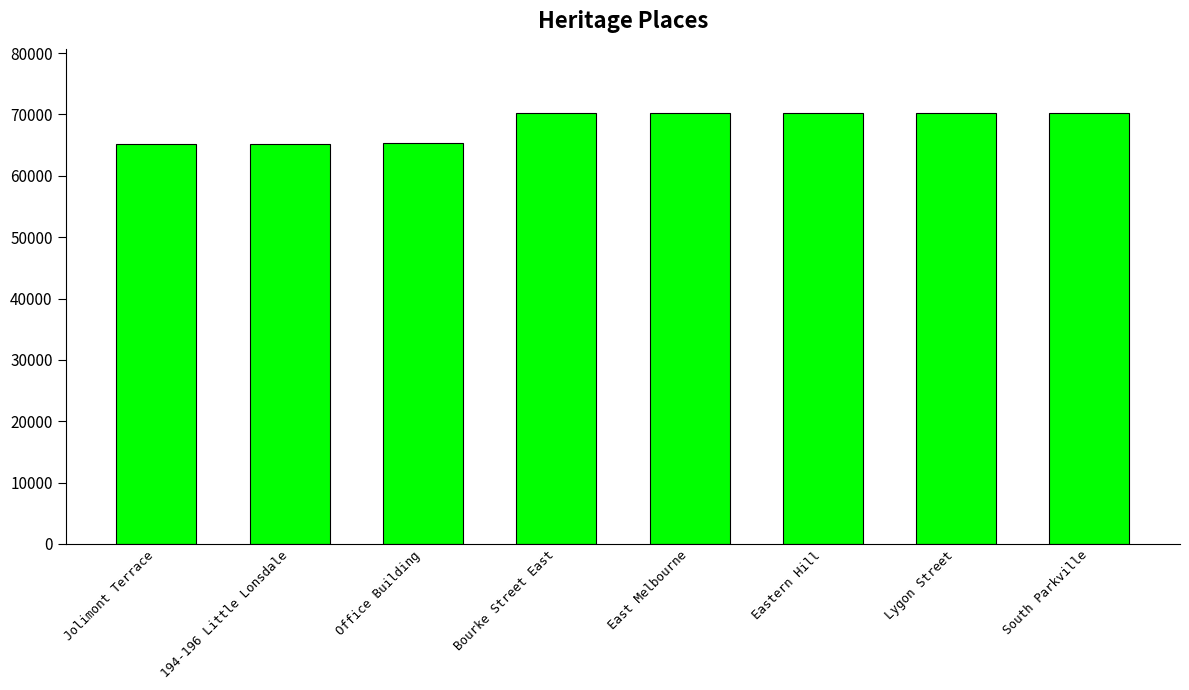

What is the maximum value shown in the chart?

70171